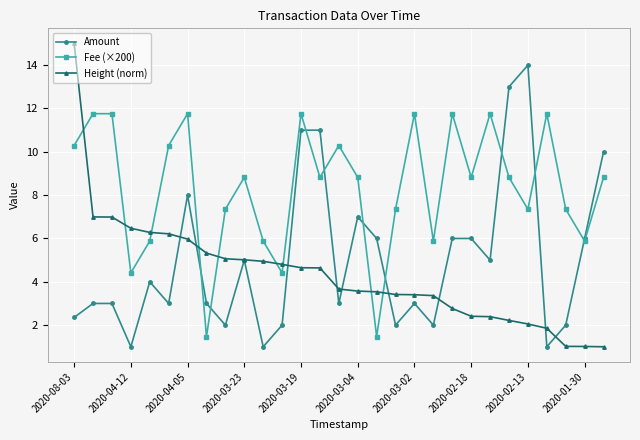

What is the value of the Height (norm) point at the 28th from the left?

1.0